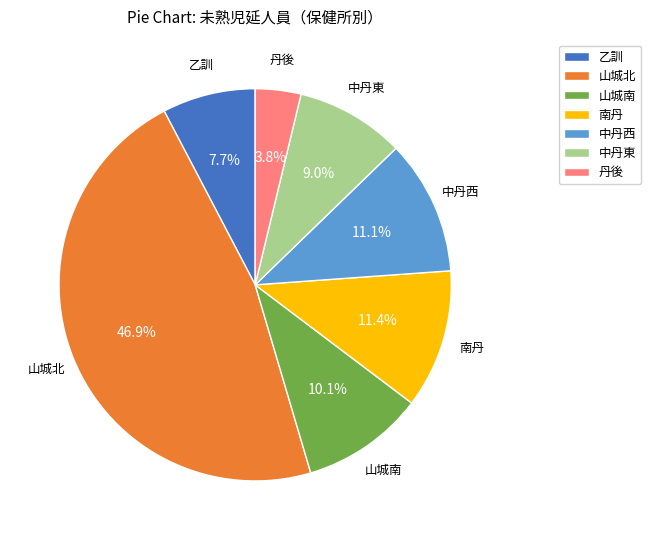

What portion of the pie excludes 南丹?

88.6%